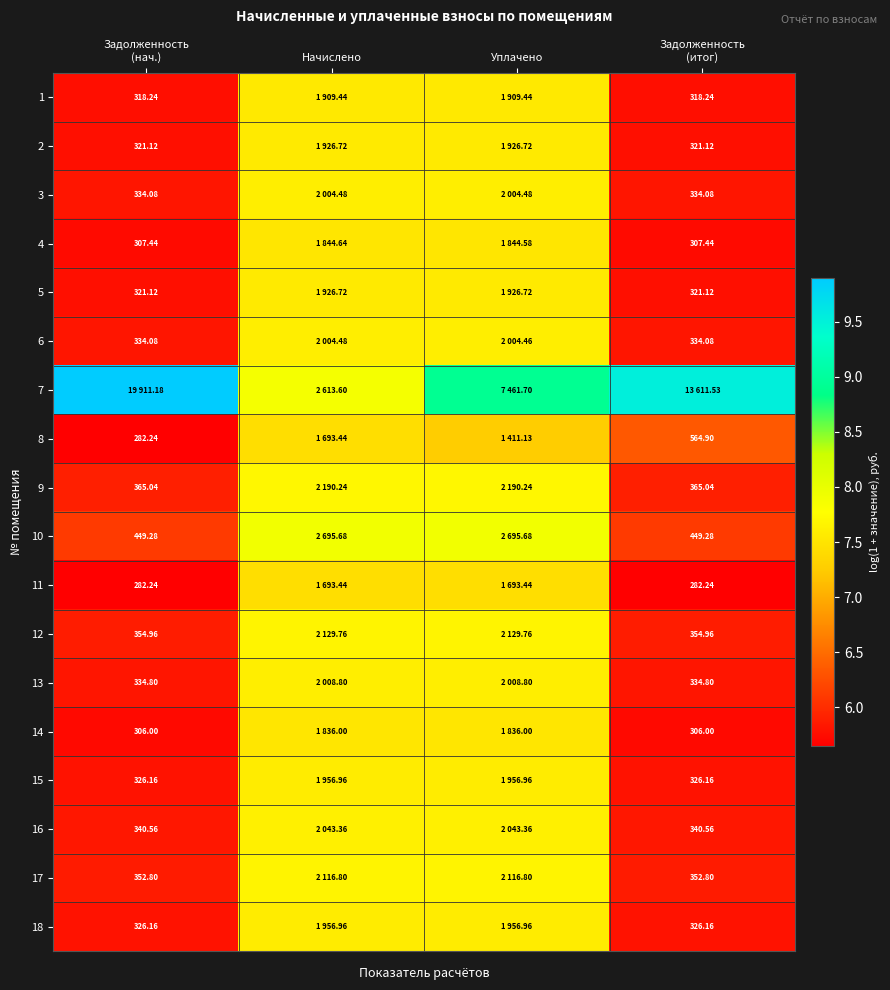

List the series in order of their peak value, lowest first.

8, 11, 14, 4, 1, 2, 5, 15, 18, 3, 6, 13, 16, 17, 12, 9, 10, 7